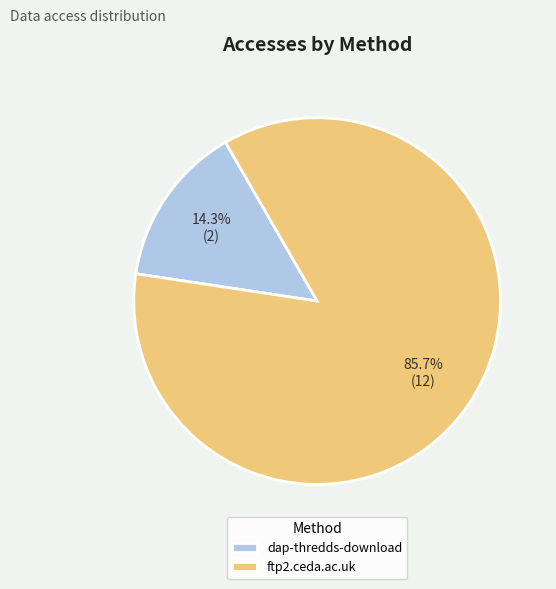

How many slices are in this pie chart?

2